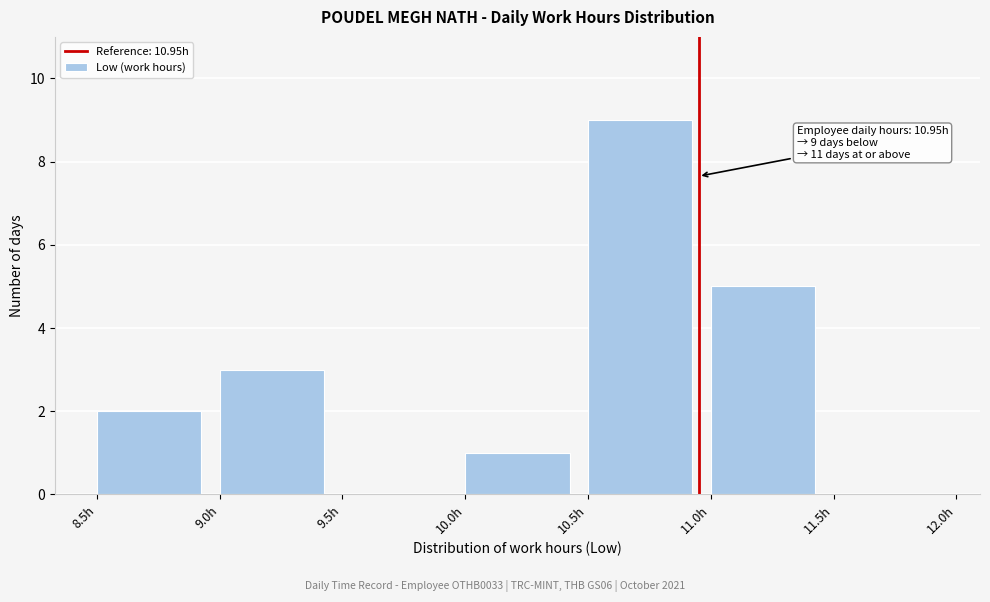

Which range on the x-axis has the tallest bar?

10.5 to 11.0